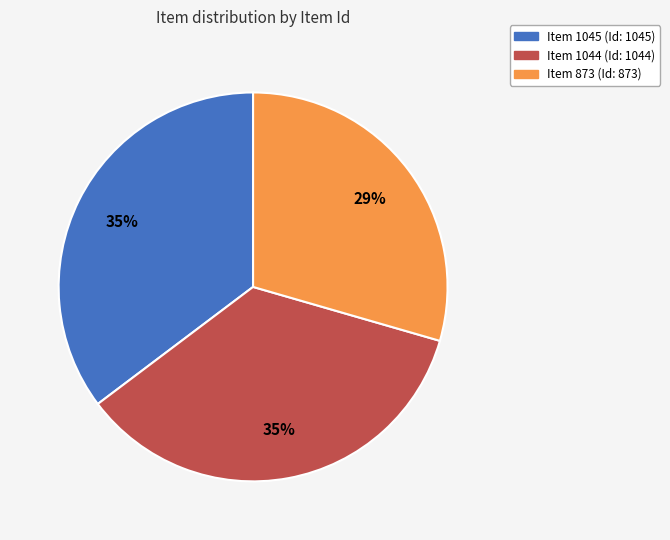

Which slice is the smallest?

Item 873